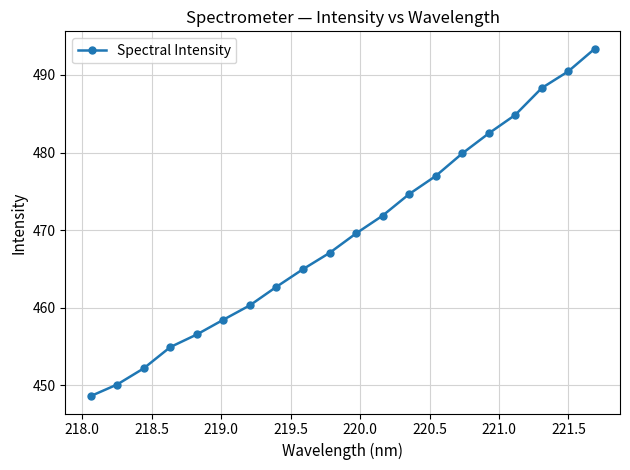

True or false: the data has more than 2 interior local peaks.

False